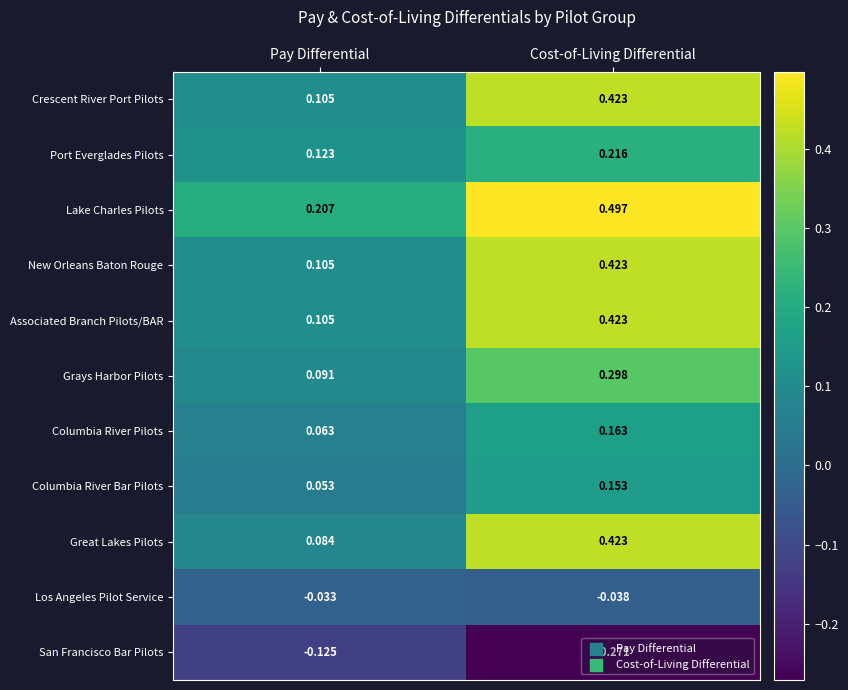

Between Pay Differential and Cost-of-Living Differential, which series saw the biggest shift?

Great Lakes Pilots